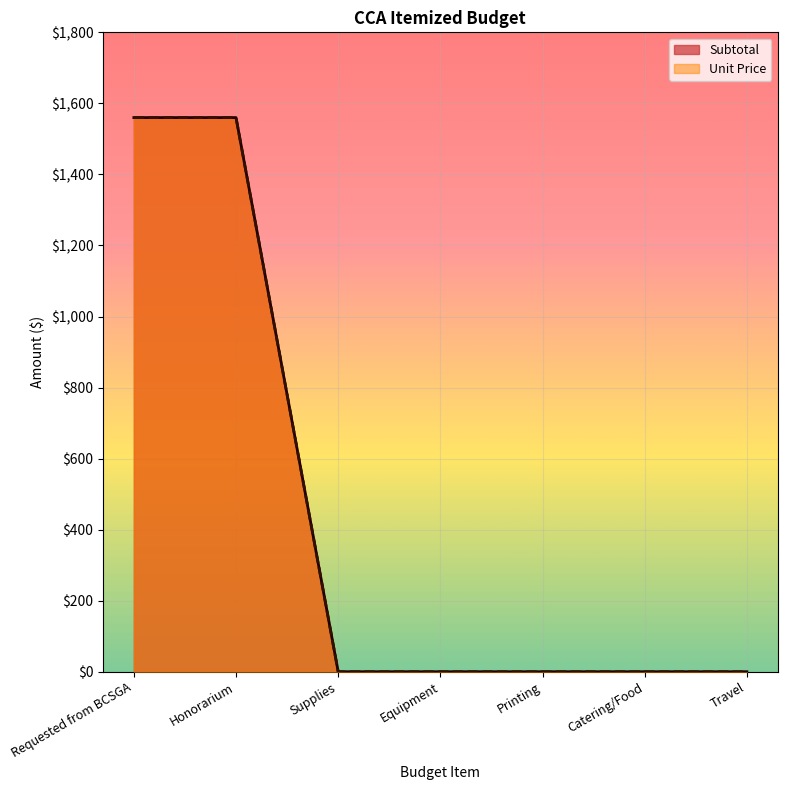

Reading right to left, what are all the values shown in this chart?

Subtotal: Travel=0	Catering/Food=0	Printing=0	Equipment=0	Supplies=0	Honorarium=1560	Requested from BCSGA=1560
Unit Price: Travel=0	Catering/Food=0	Printing=0	Equipment=0	Supplies=0	Honorarium=1560	Requested from BCSGA=1560